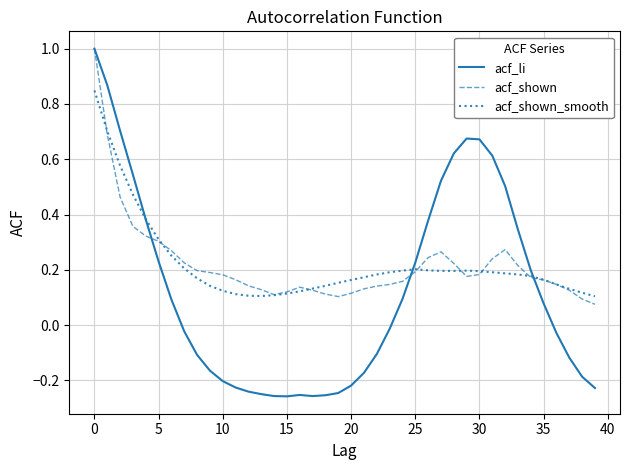

What is the maximum value for acf_shown?

1.0